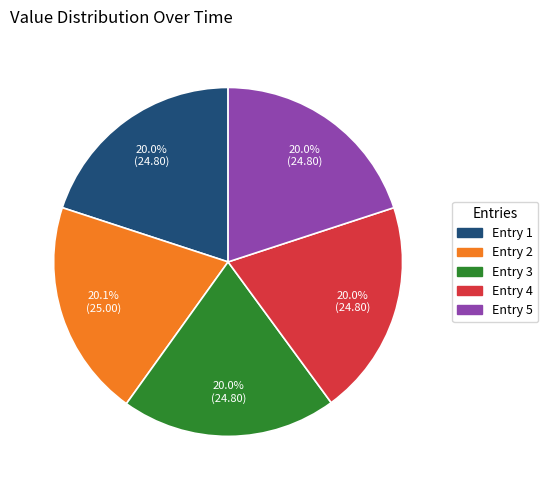

Does any single category account for the majority?

No